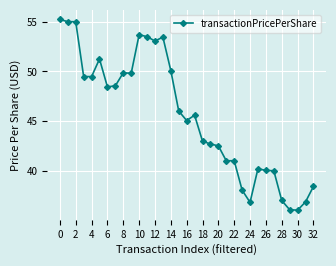

True or false: the data has more than 2 interior local peaks.

True